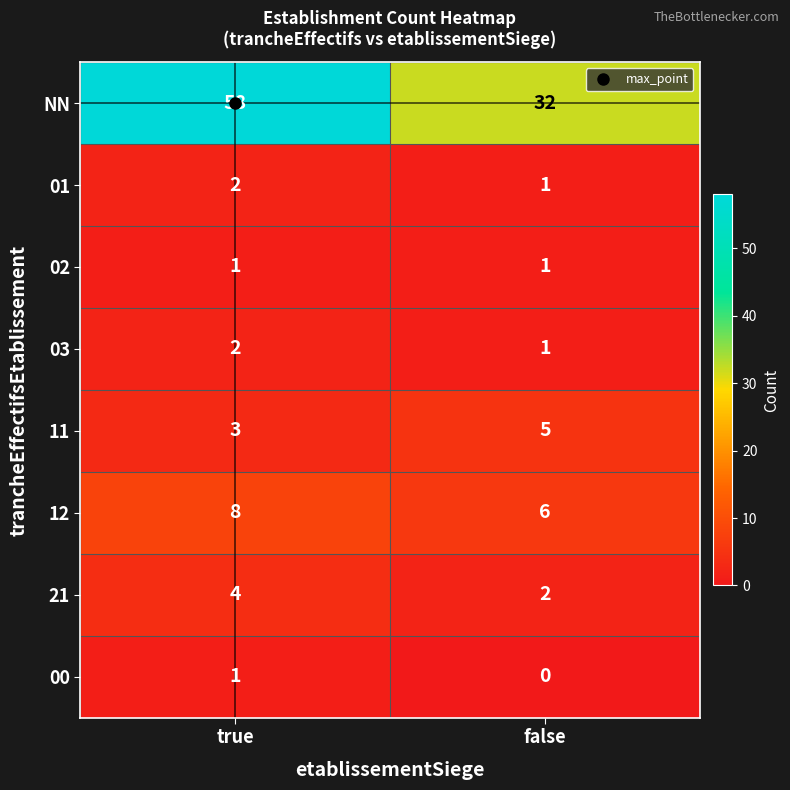

What is the sum of the 11 values at true and false?

8